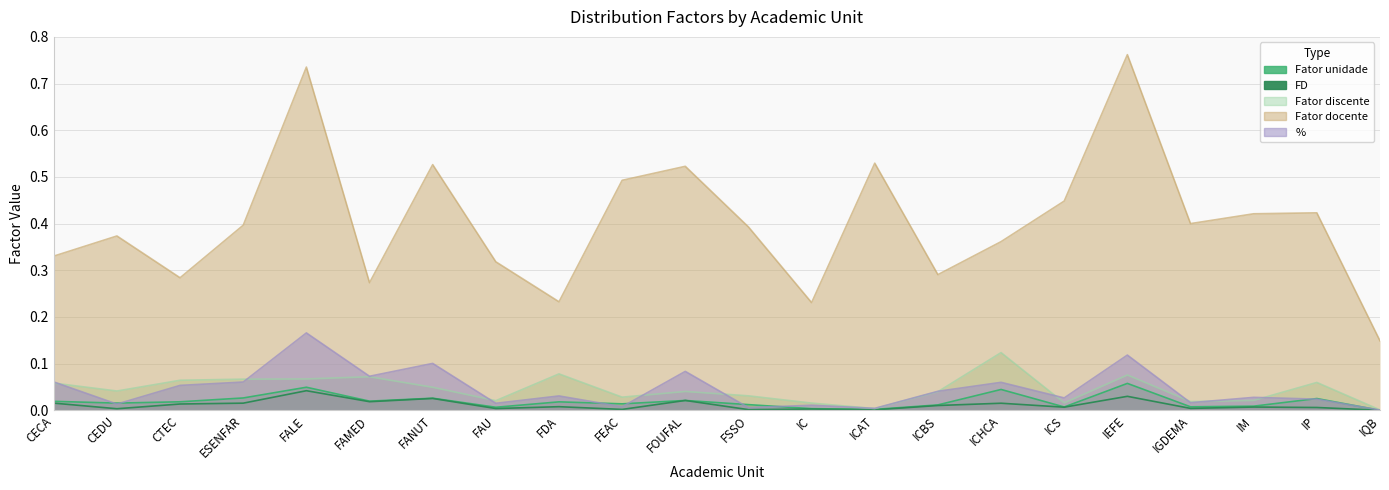

Which series has the widest spread of values?

Fator docente